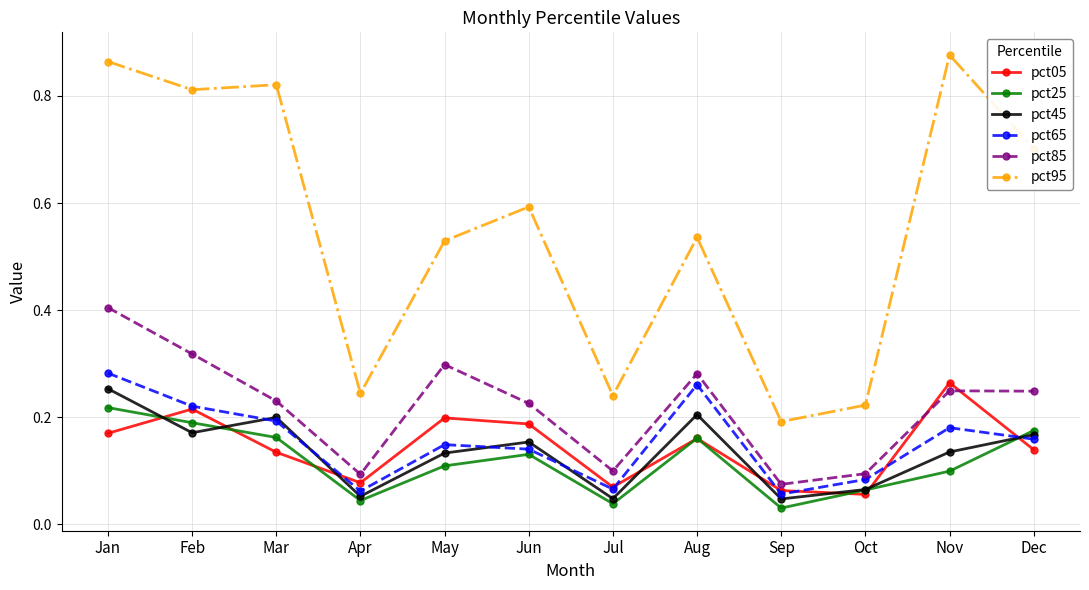

At which label does pct05 reach its peak?

Nov